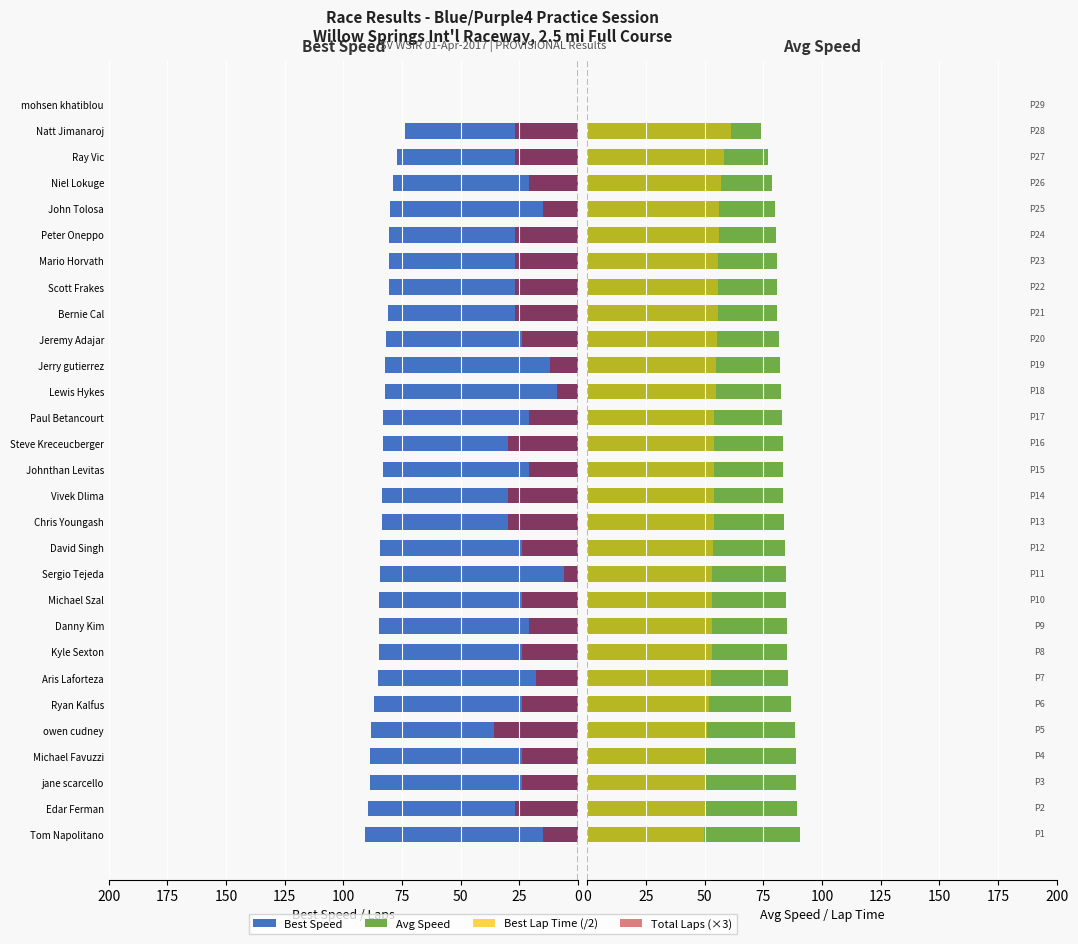

How many data points in Best Lap Time (/2) are less than 53?

10